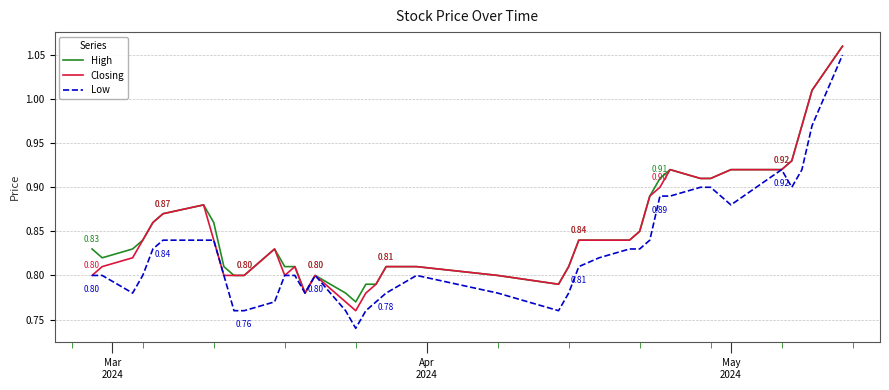

What is the value of the Closing point at the 29th from the left?

0.8